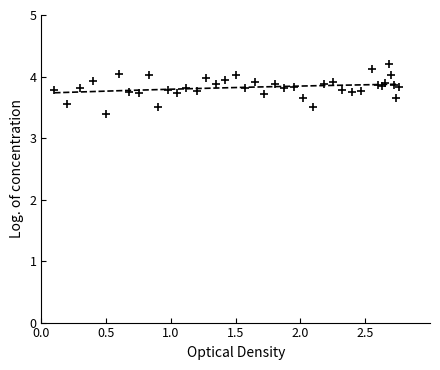

What is the value of the 29th point from the left?

3.8